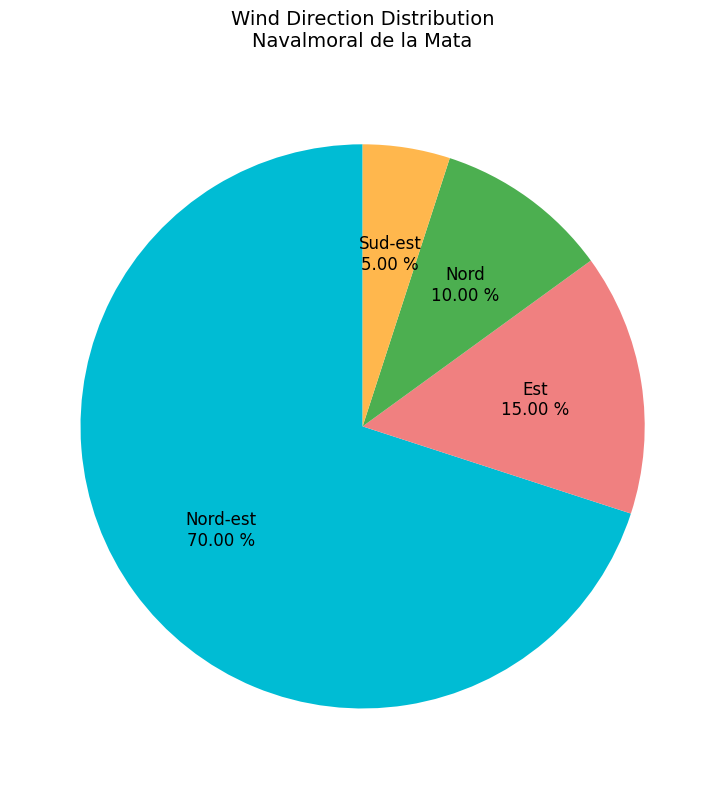

Which slice is the largest?

Nord-est